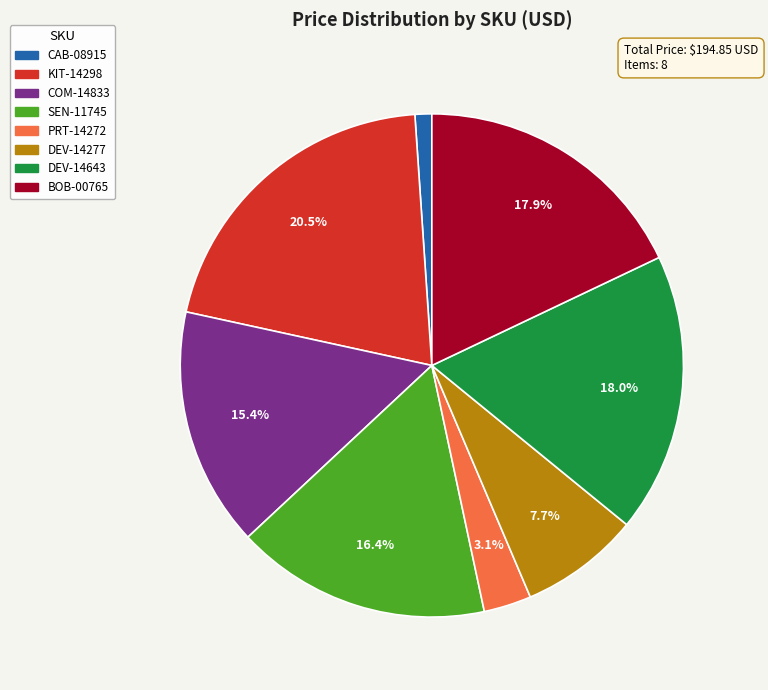

Which category has the smallest portion of the pie?

CAB-08915